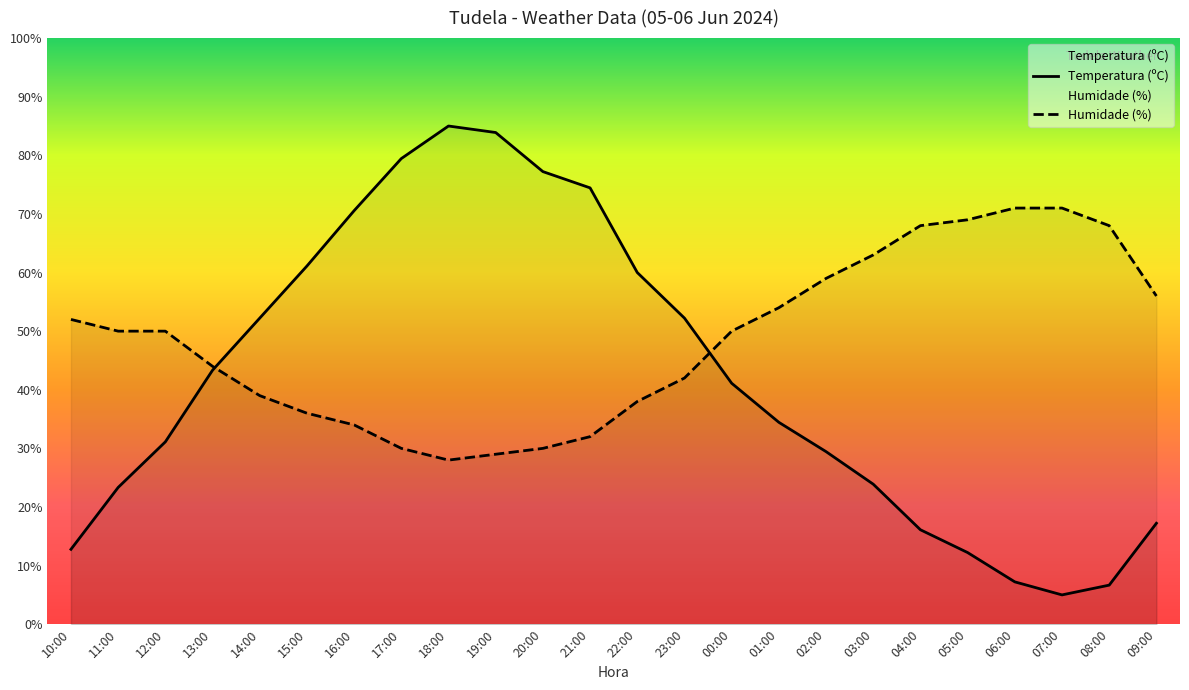

In Temperatura (ºC), how many points are higher than both neighbors (excluding endpoints)?

1